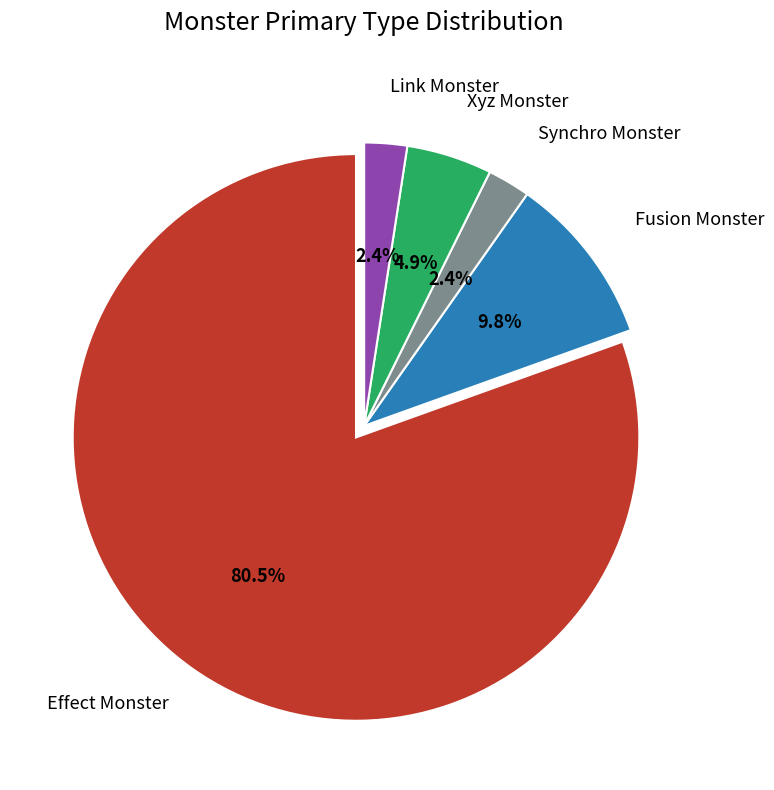

To the nearest percent, what percentage of the pie is Fusion Monster?

10%